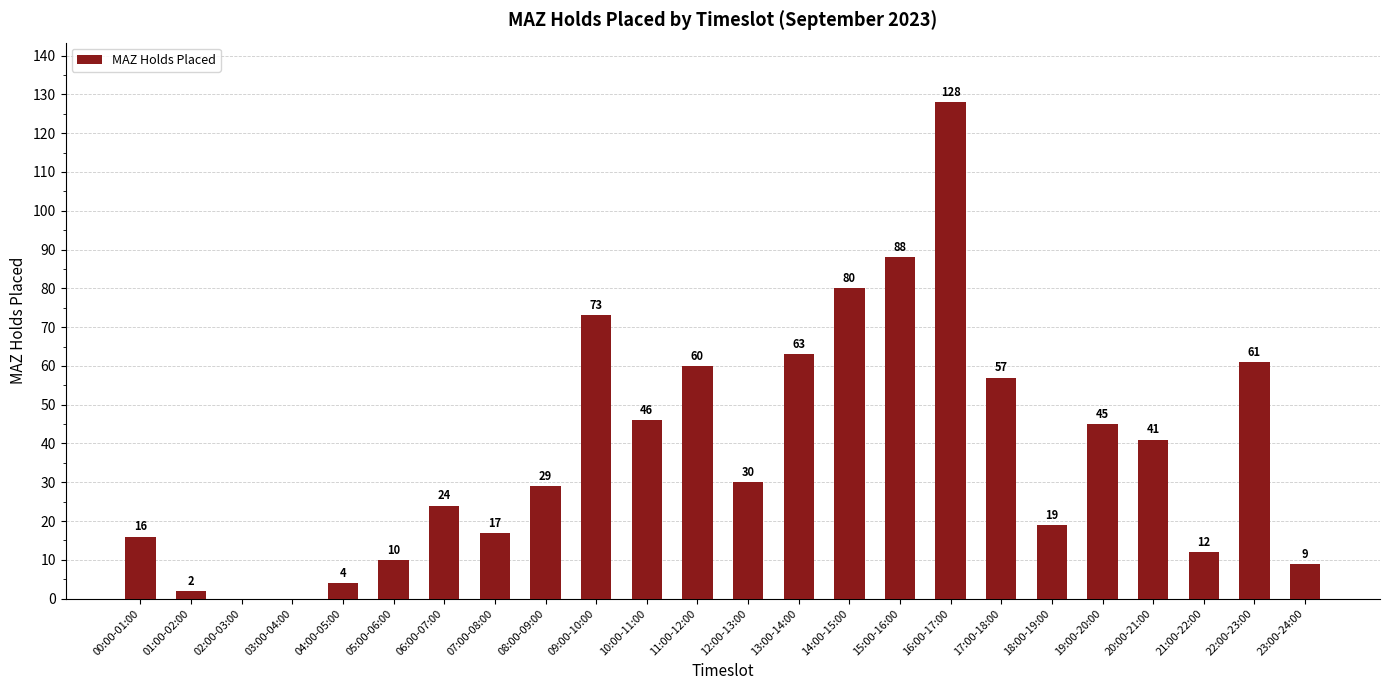

True or false: the data shows 130 at 09:00-10:00.

False